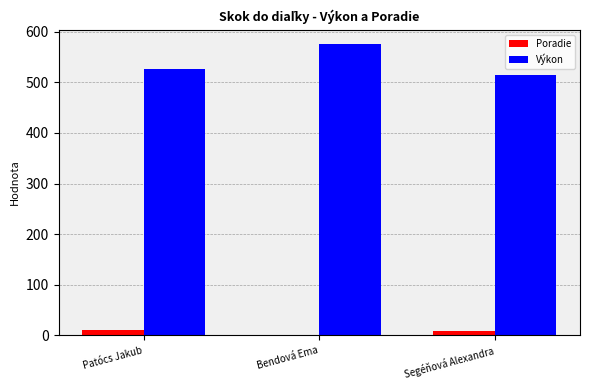

What is the sum of the Výkon values at Segéňová Alexandra and Patócs Jakub?

1040